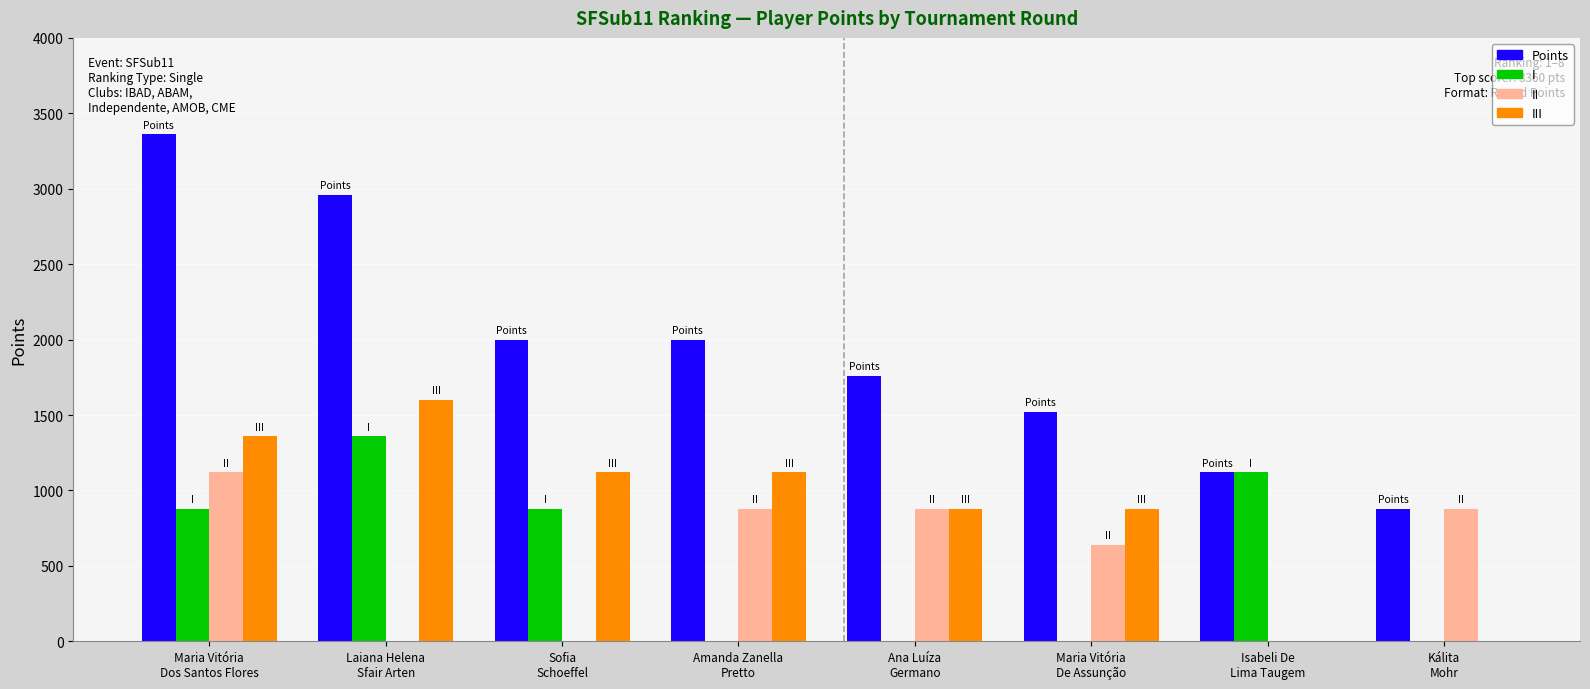

What are all the series names shown in the legend?

Points, I, II, III